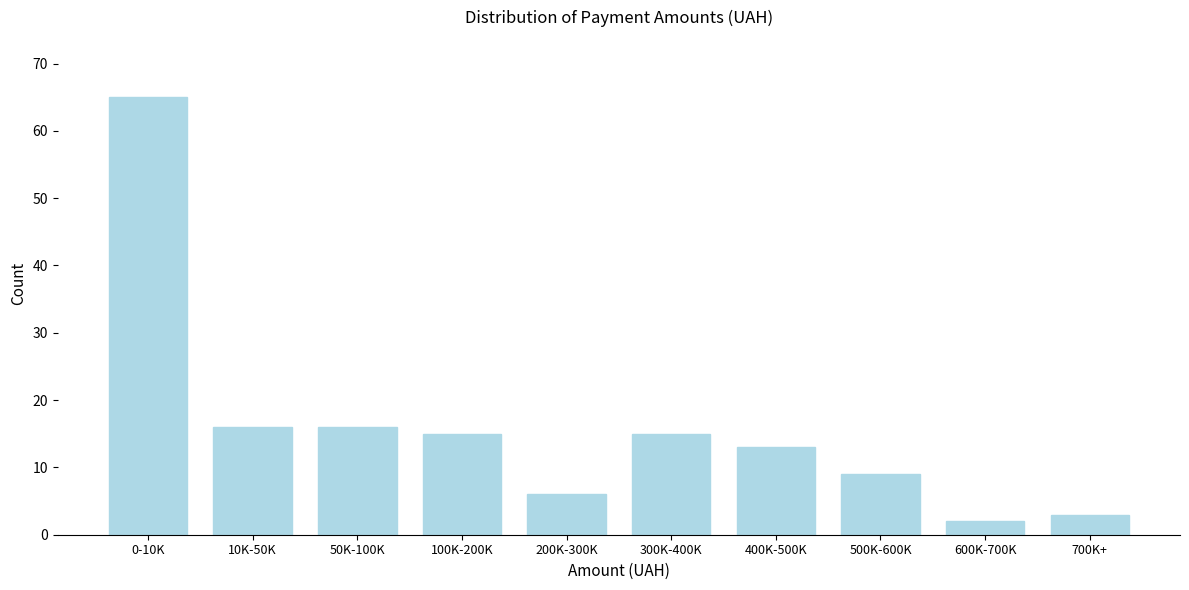

Reading right to left, what are all the values shown in this chart?

700K+=3	600K-700K=2	500K-600K=9	400K-500K=13	300K-400K=15	200K-300K=6	100K-200K=15	50K-100K=16	10K-50K=16	0-10K=65